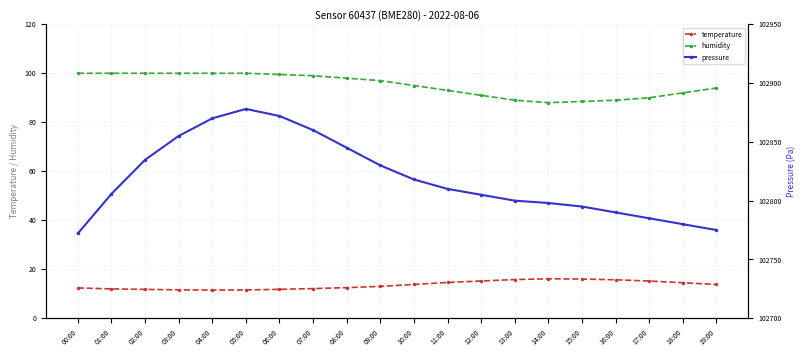

Where is the first local minimum for humidity?

14:00